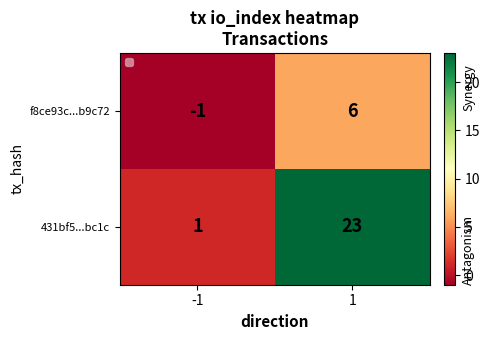

What is the approximate value of f8ce93c...b9c72 at 1?

6